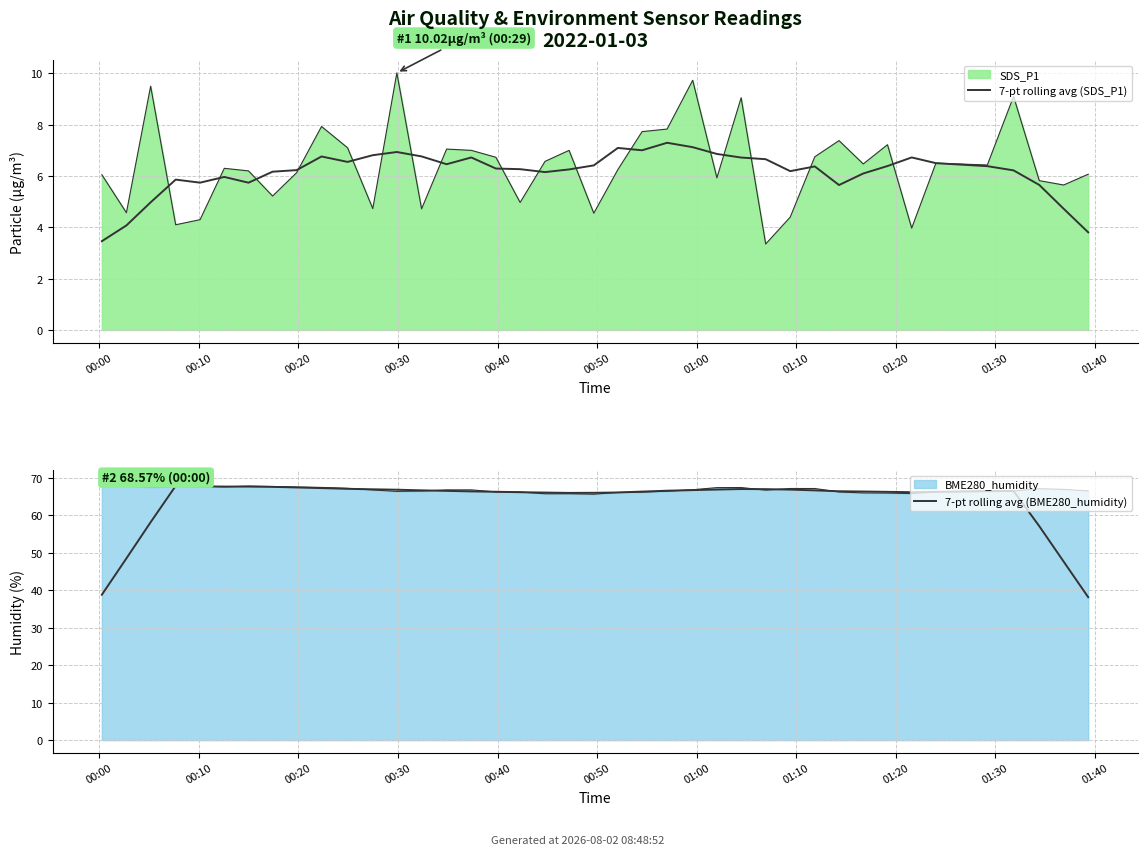

What is the sum of the 7-pt rolling avg (BME280_humidity) values at 00:00 and 35?

105.2